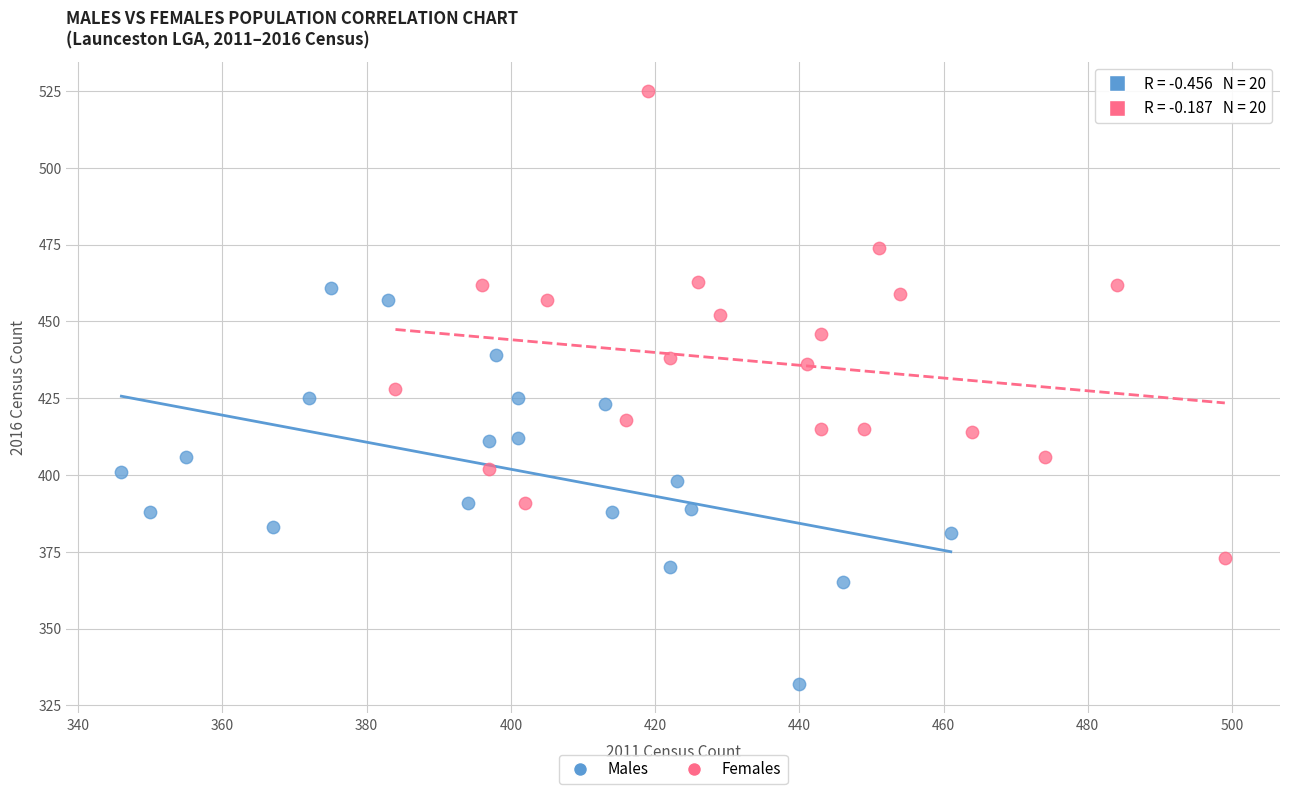

Which series reaches the minimum Y coordinate?

Males